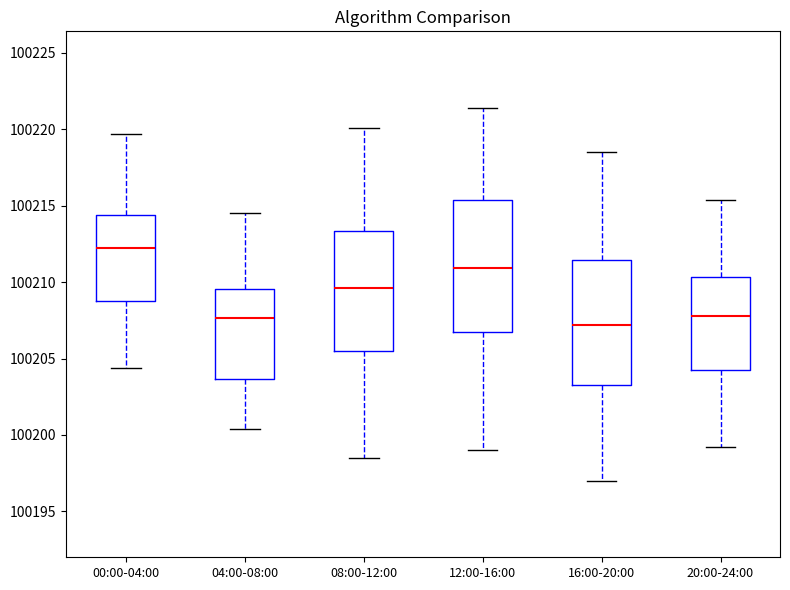

Where is the upper edge of the box for 20:00-24:00 on the y-axis? The values are not printed on the chart, so give them approximately, as read against the axis.

100210.5